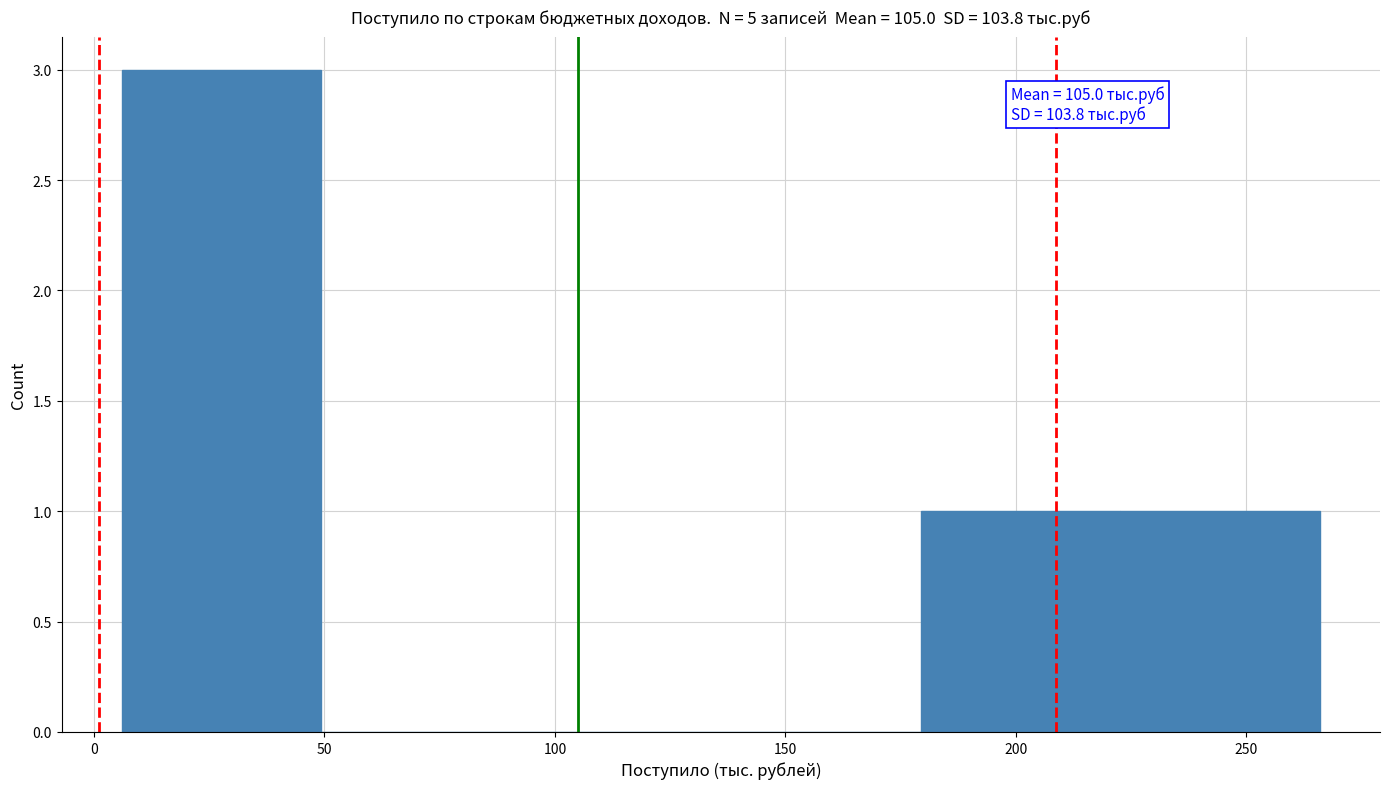

Which range on the x-axis has the tallest bar?

5 to 50